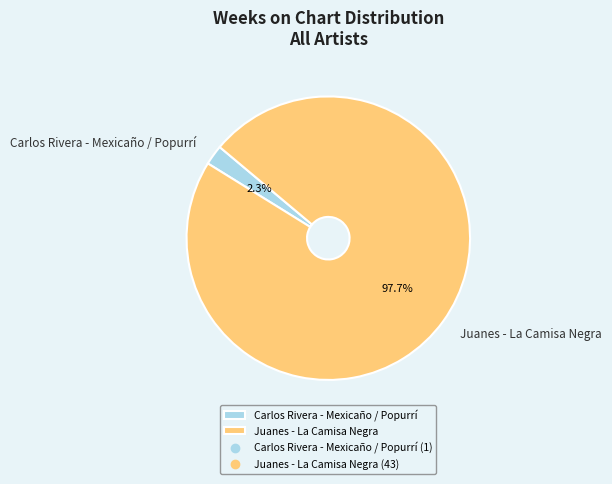

To the nearest percent, what is the combined percentage of Juanes - La Camisa Negra and Carlos Rivera - Mexicaño / Popurrí?

100%